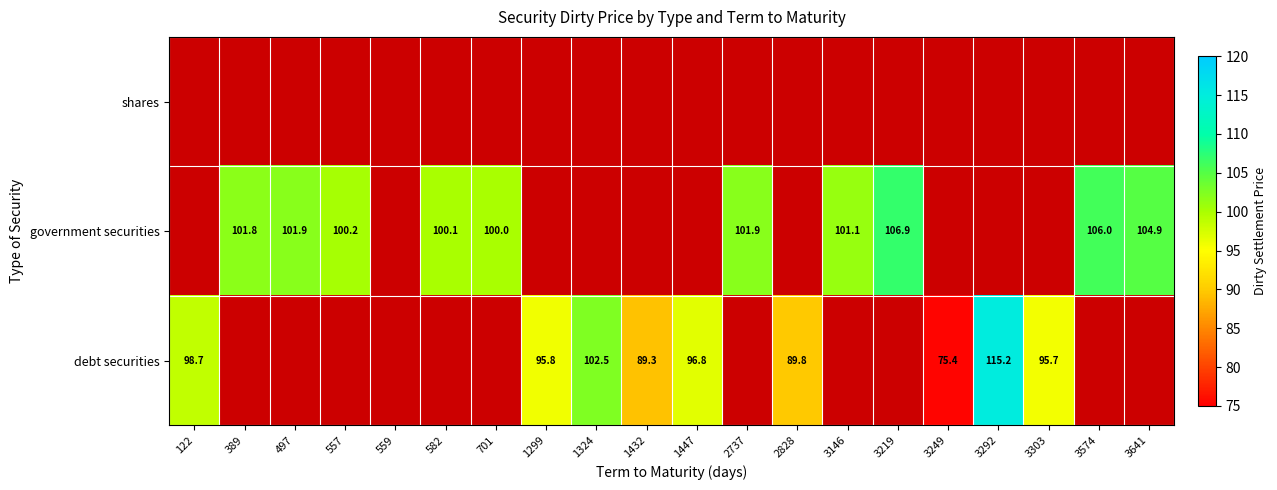

The debt securities series shows 96.8 at 1447. True or false?

True